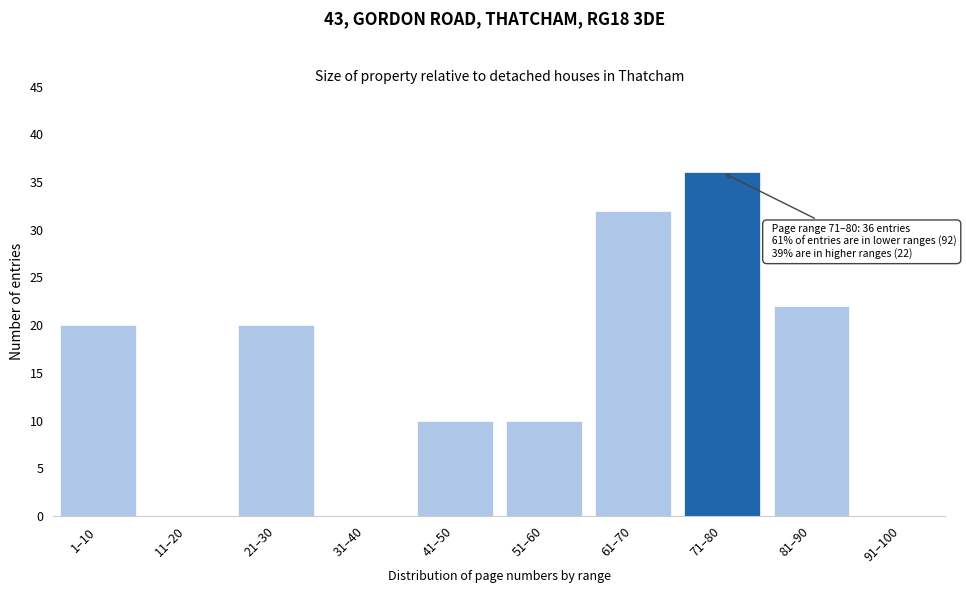

Reading left to right, transcribe all the data shown in this chart.

1–10=20	11–20=0	21–30=20	31–40=0	41–50=10	51–60=10	61–70=32	71–80=36	81–90=22	91–100=0